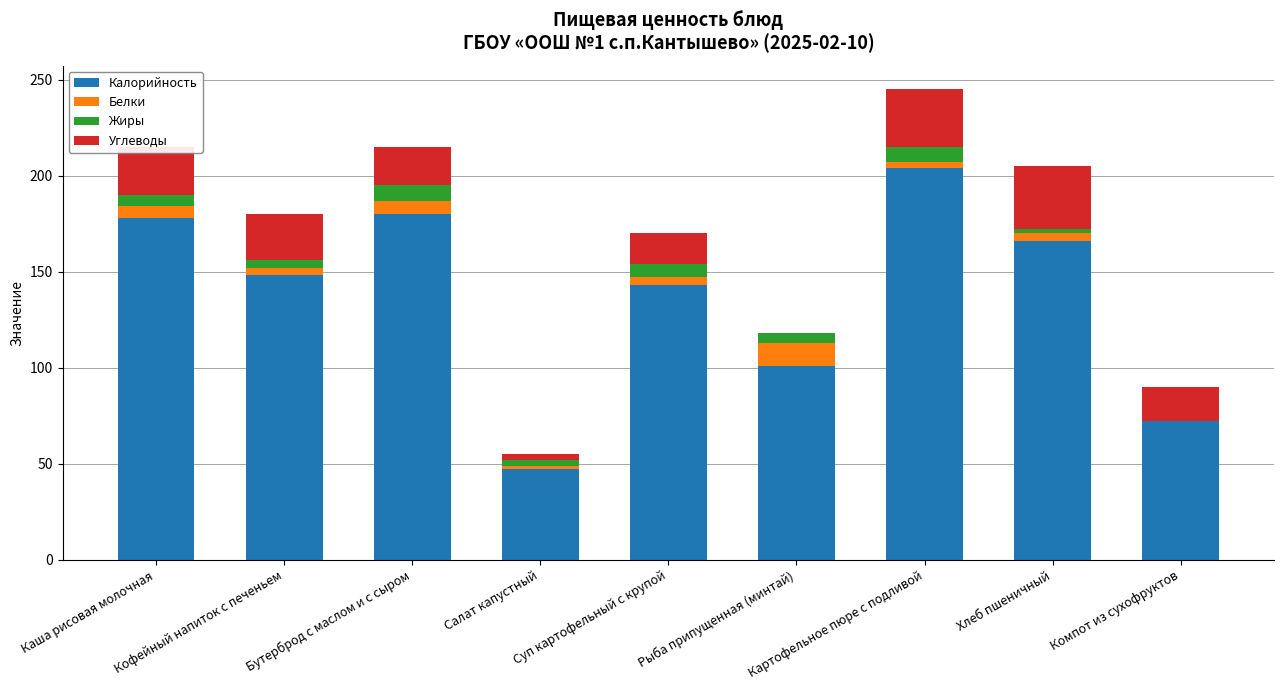

What is the highest value of the Калорийность series?

204